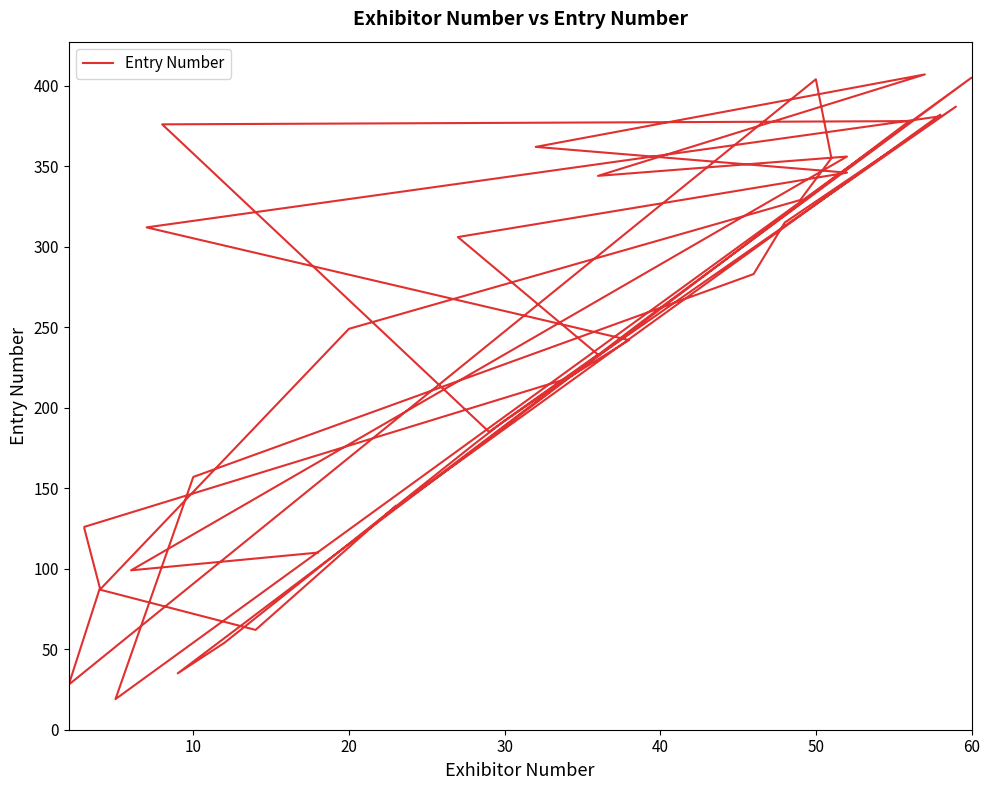

Does the chart display data point markers on the line(s)?

No